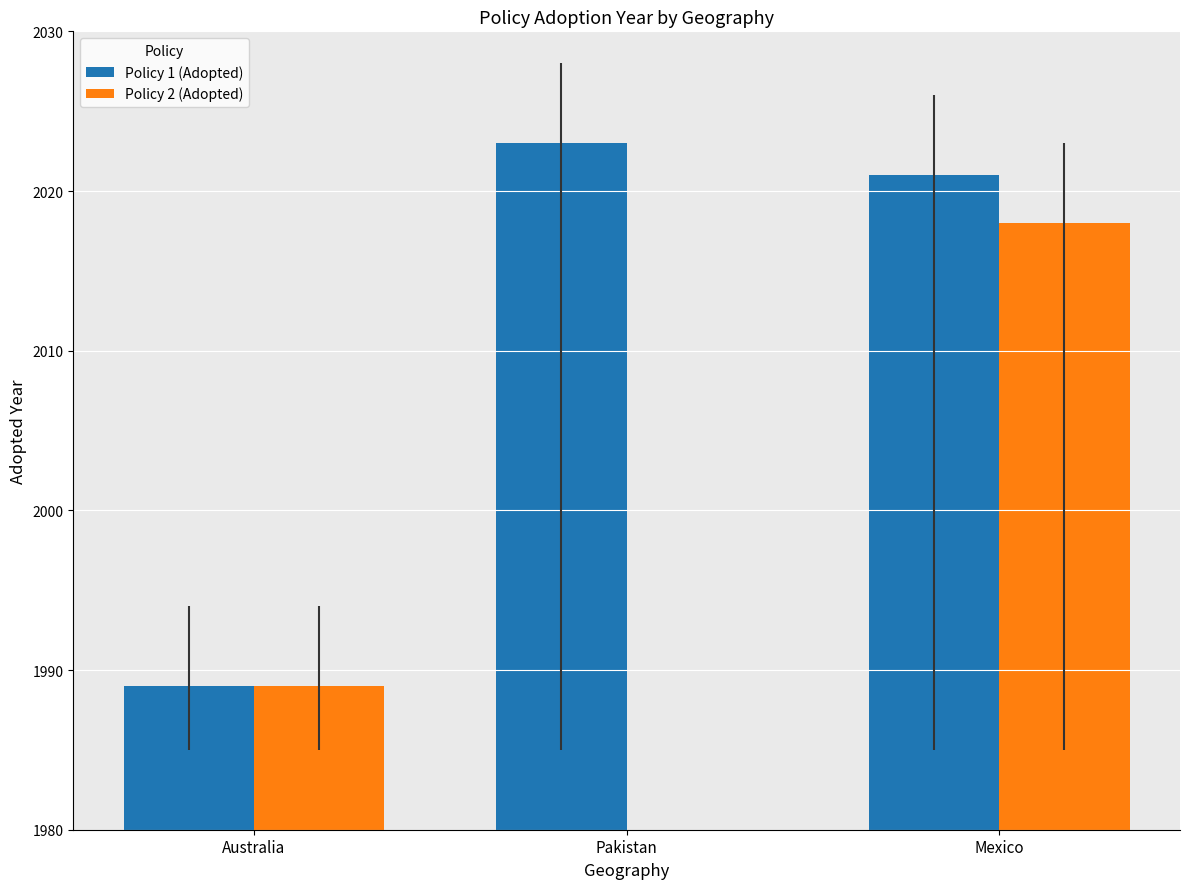

Between Australia and Pakistan, which series saw the biggest shift?

Policy 1 (Adopted)